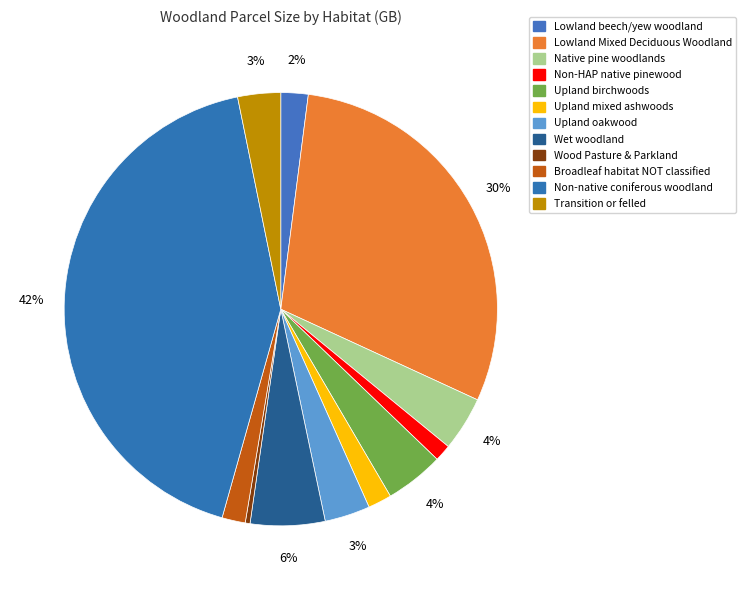

To the nearest percent, what is the difference between the Lowland beech/yew woodland and Transition or felled slice percentages?

1%